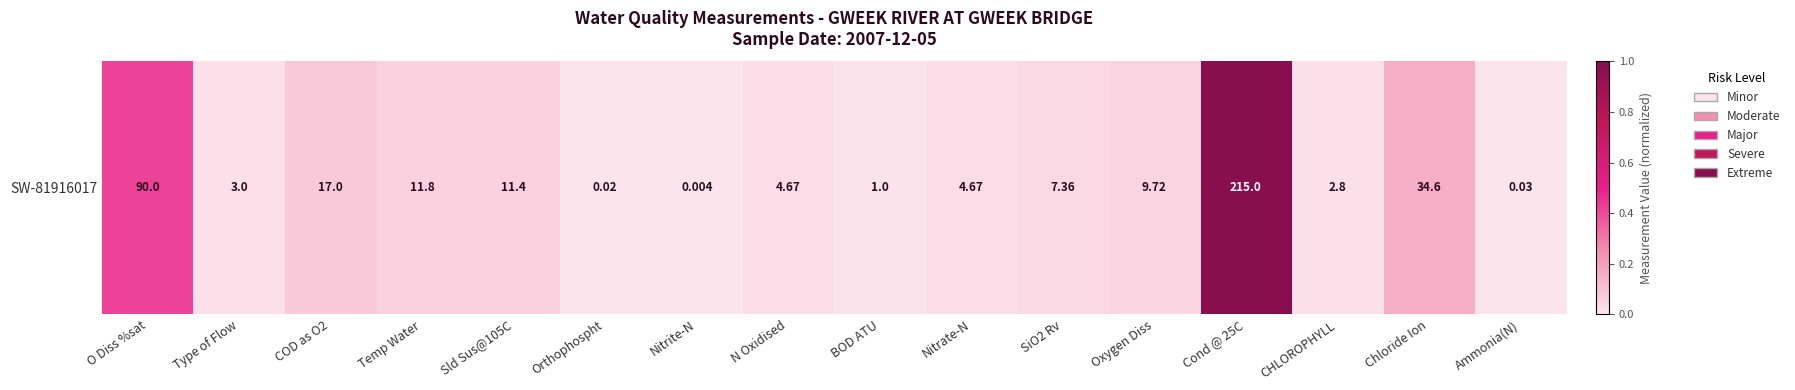

True or false: the data shows 0.0 at N Oxidised.

False